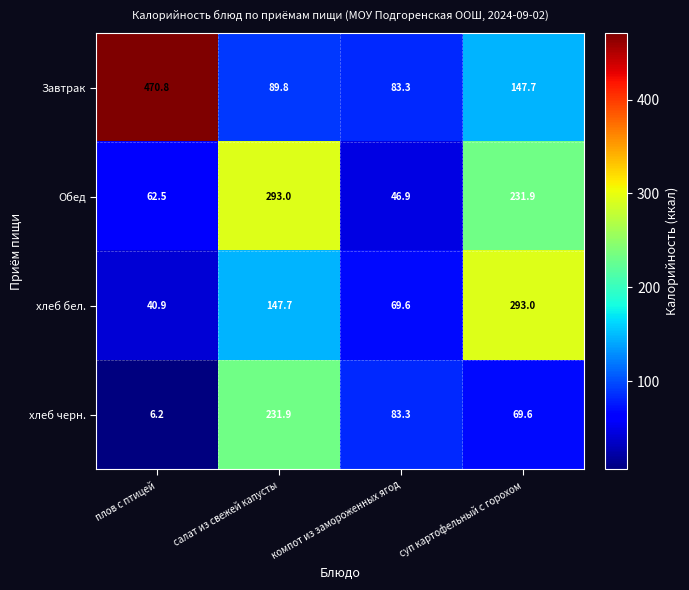

What is the difference between the хлеб черн. values at суп картофельный с горохом and плов с птицей?

63.4